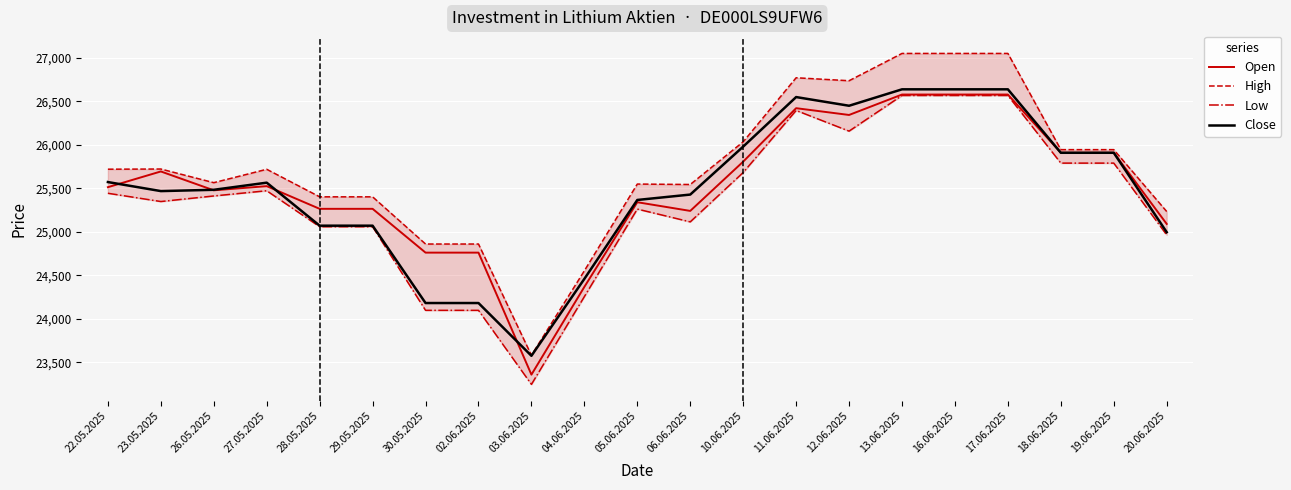

Does the chart display data point markers on the line(s)?

No